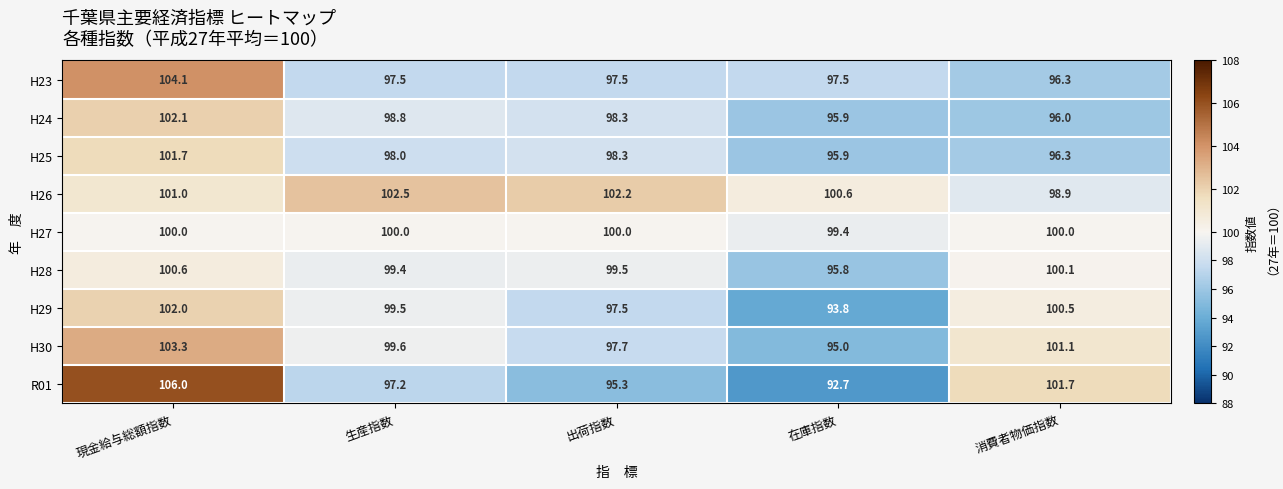

Where is H28 nearest to the value 98?

生産指数